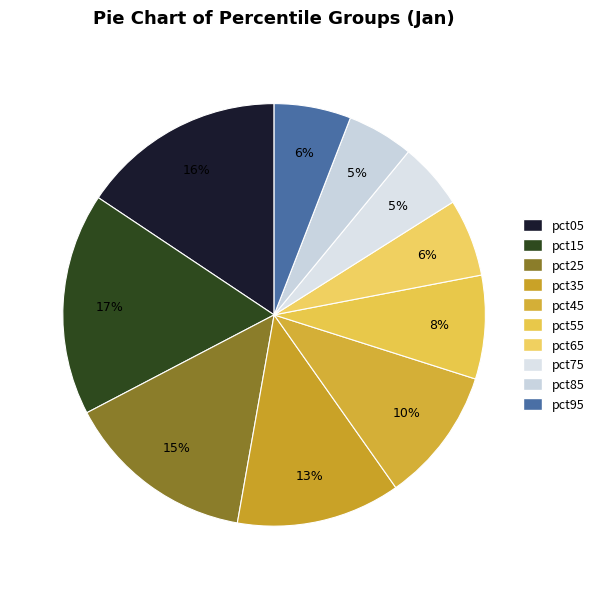

To the nearest percent, what percentage of the pie is pct95?

6%